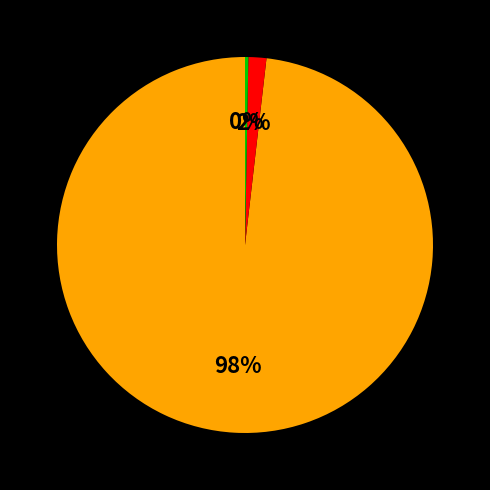

To the nearest percent, what is the difference between the largest and smallest slice percentages?

98%